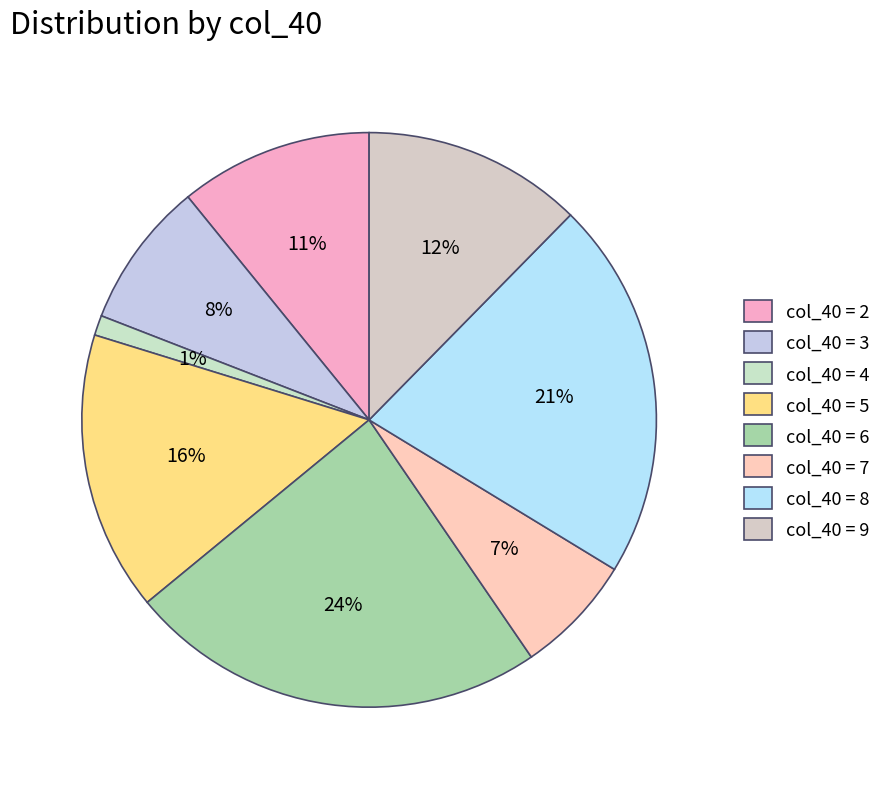

How many segments does this pie chart have?

8